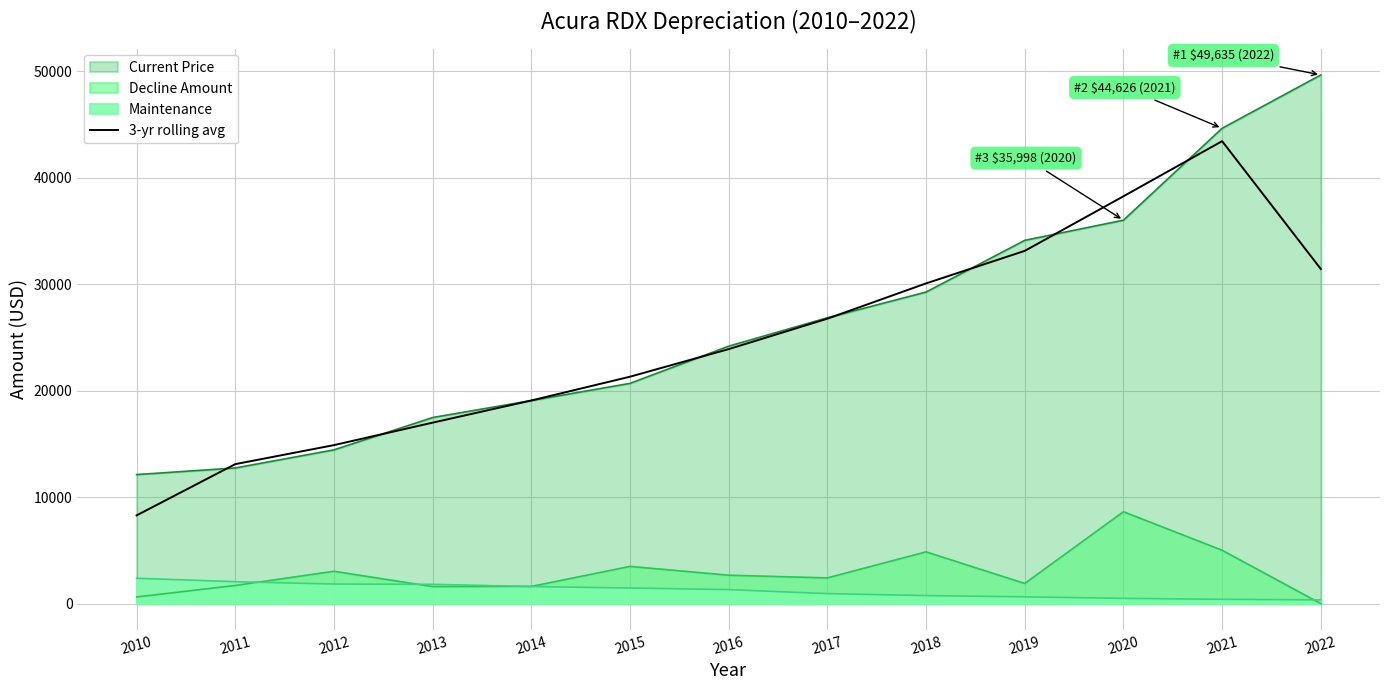

Count the number of data series in this chart.

4